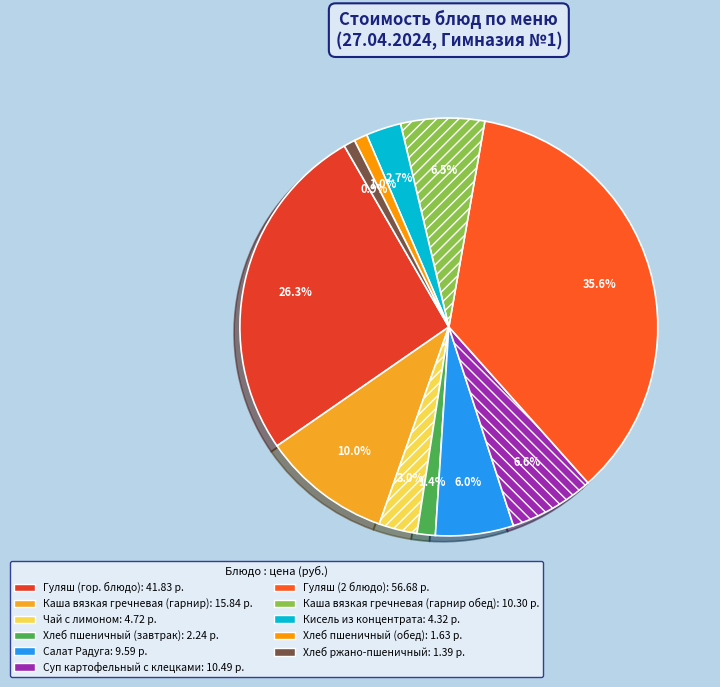

Is it true that Чай с лимоном is 3% of the pie?

True